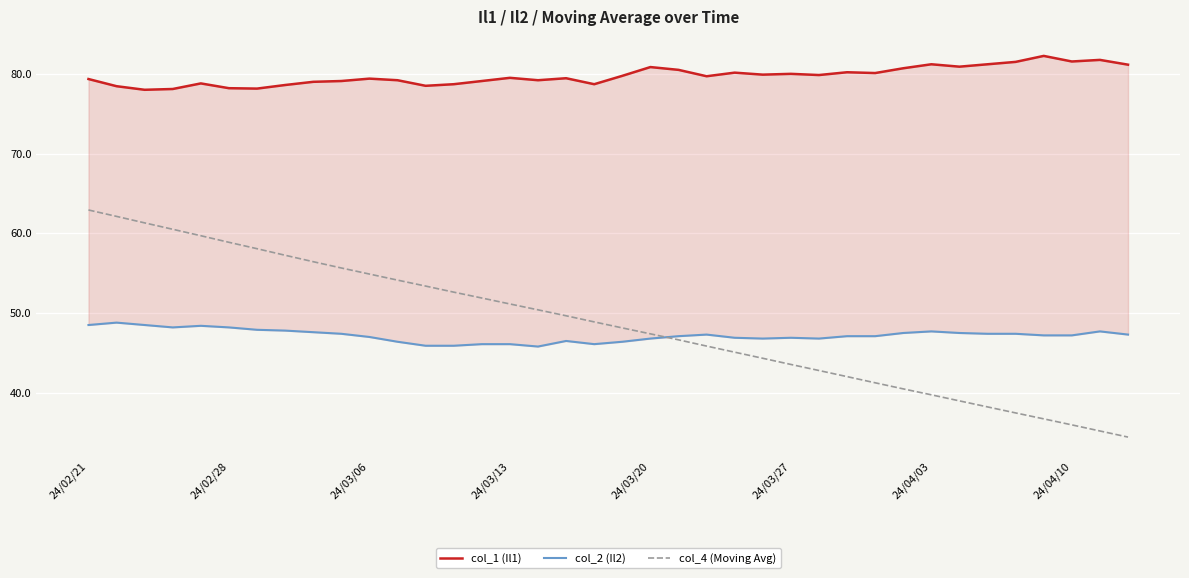

What is the spread (max minus min) of values at 8?

31.4